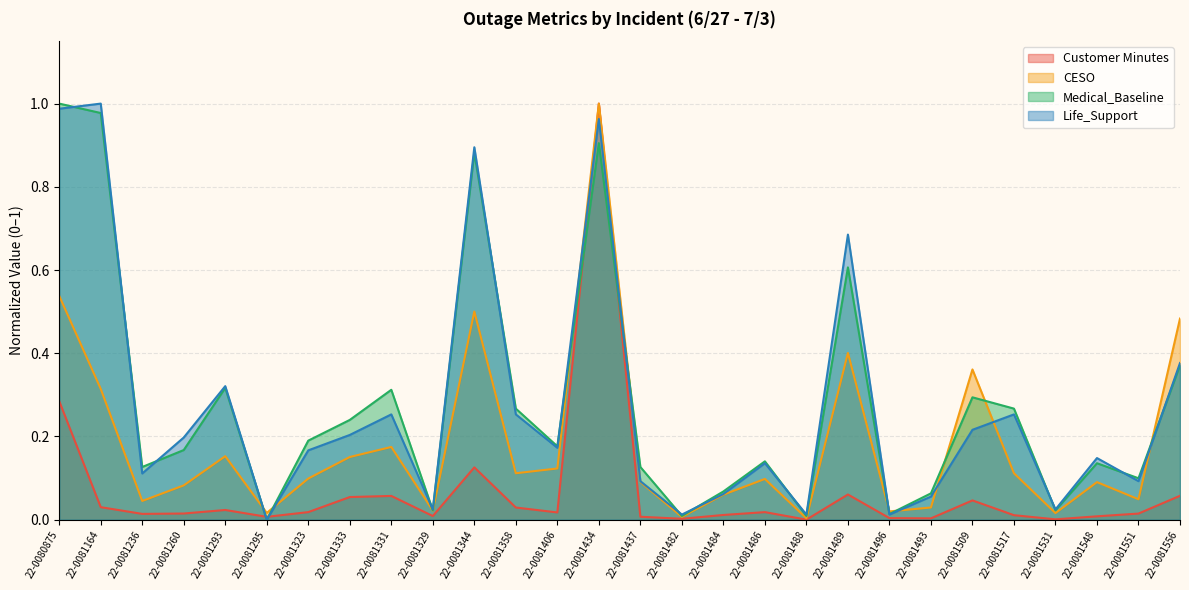

Rank the series at 22-0081333 from highest to lowest value.

Medical_Baseline, Life_Support, CESO, Customer Minutes